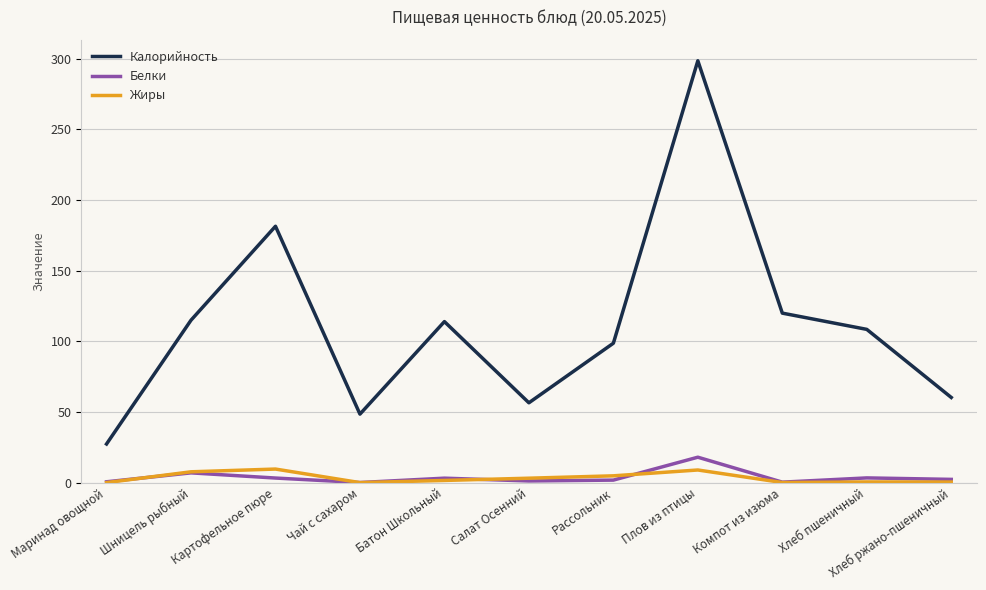

Which series has the largest range (max minus min)?

Калорийность